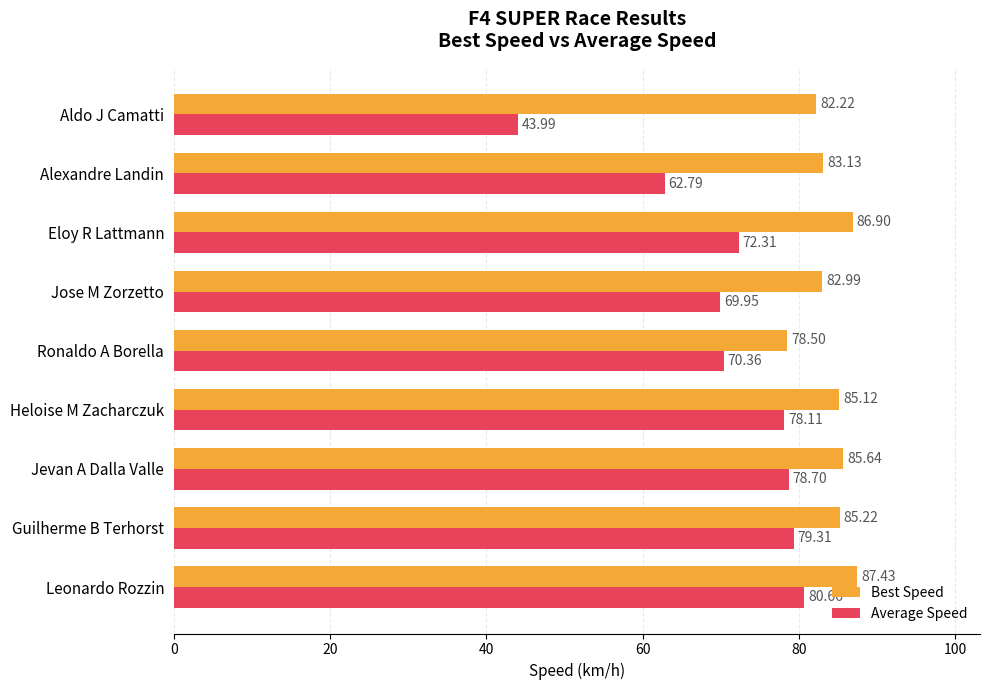

How many data points in Average Speed are less than 72?

4